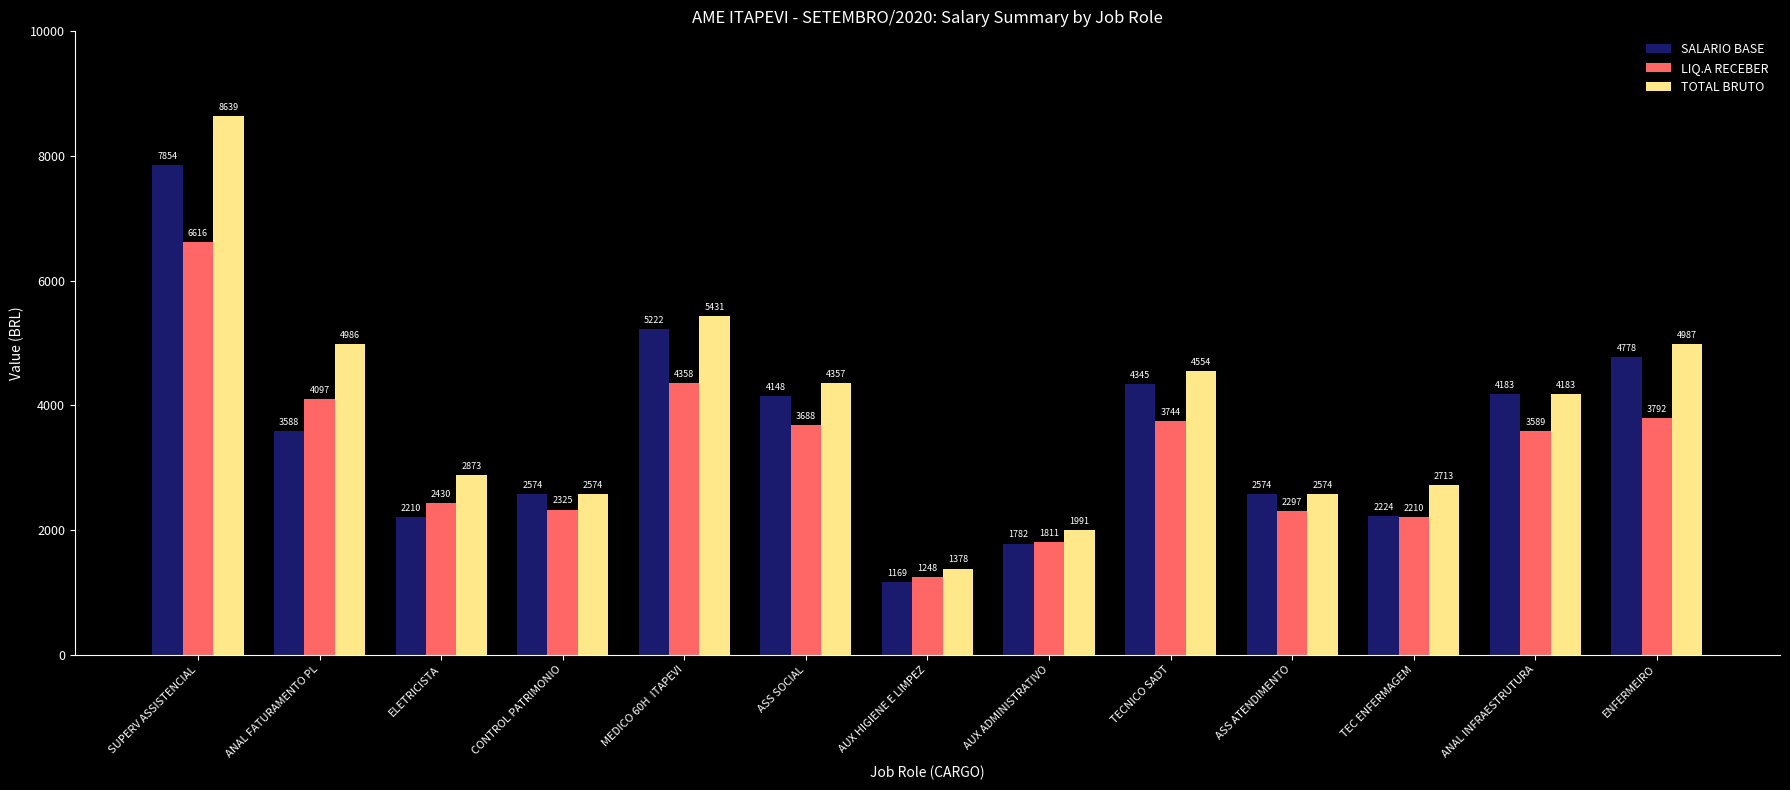

Which series changed the most between CONTROL PATRIMONIO and ASS ATENDIMENTO?

LIQ.A RECEBER